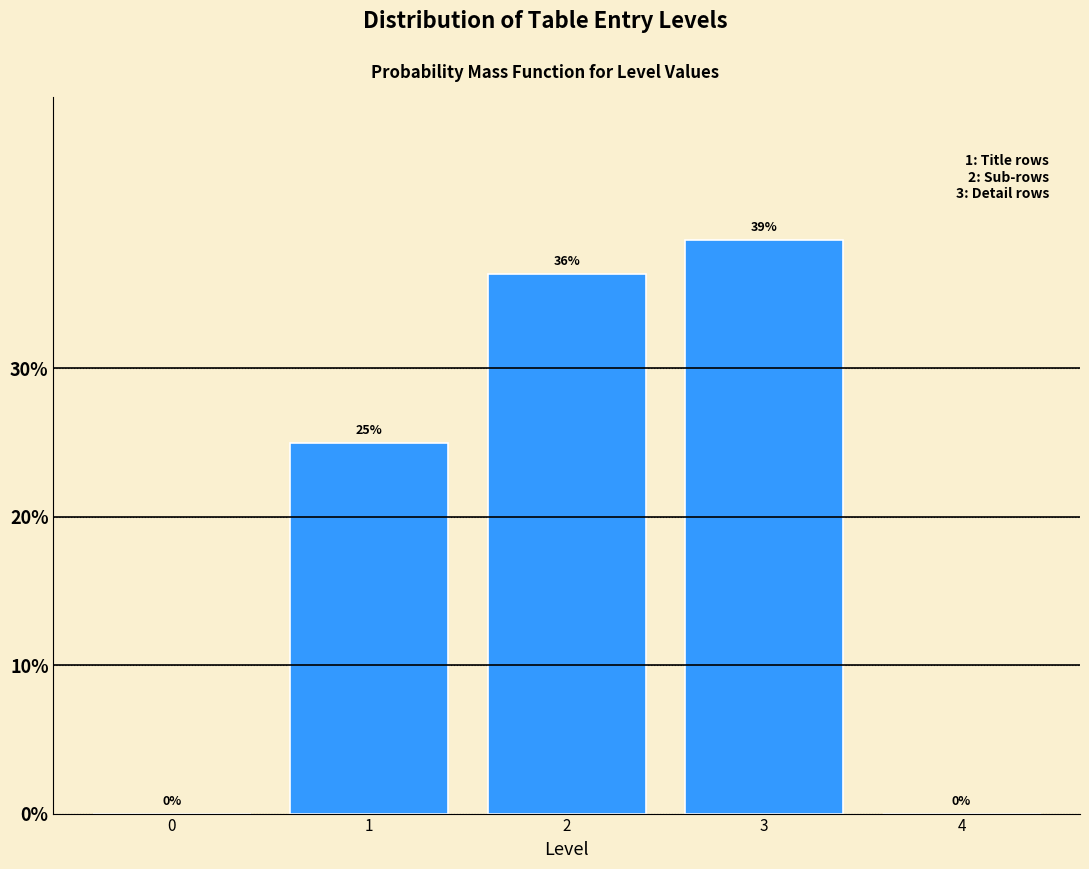

What is the sum of all values?

100.0